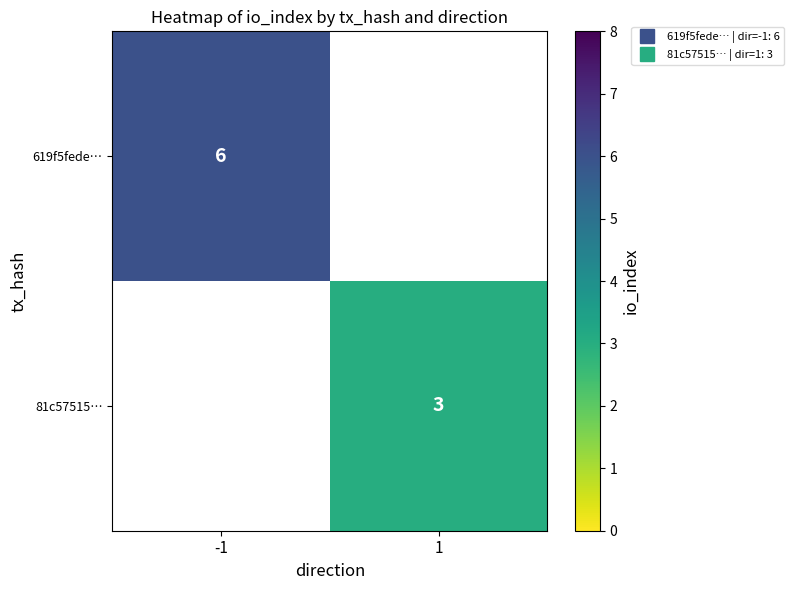

The 81c57515… series shows 3.0 at 1. True or false?

True